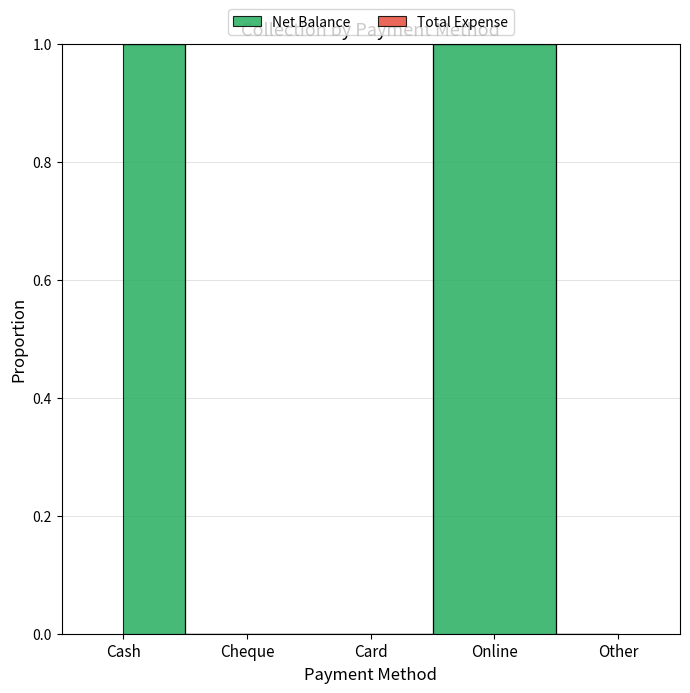

Between Online and Card, which is larger?

Online